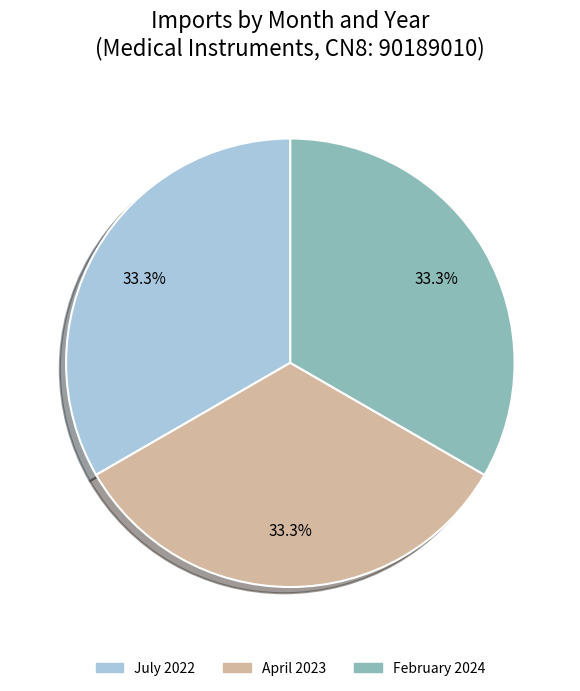

What is the ratio of the value at April 2023 to the value at February 2024?

1.0